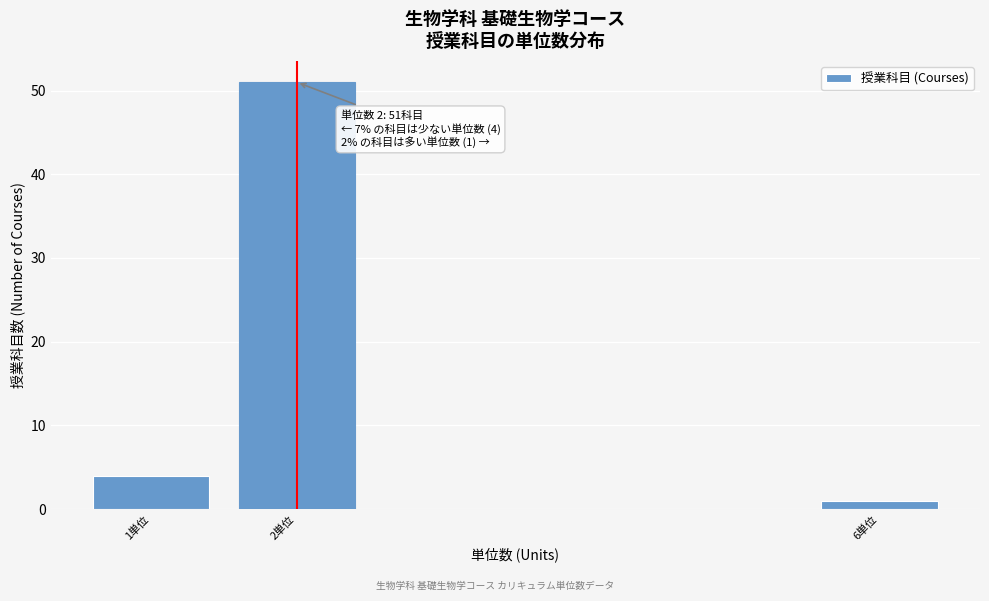

Reading left to right, transcribe all the data shown in this chart.

4	51	1